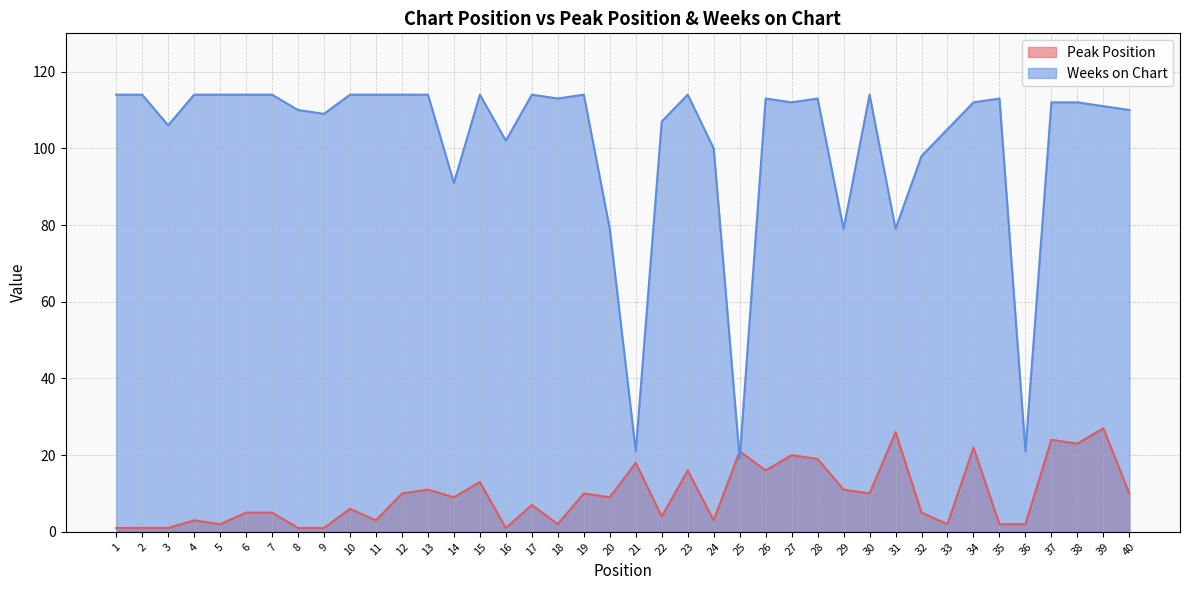

At how many categories does at least one series exceed 4?

40